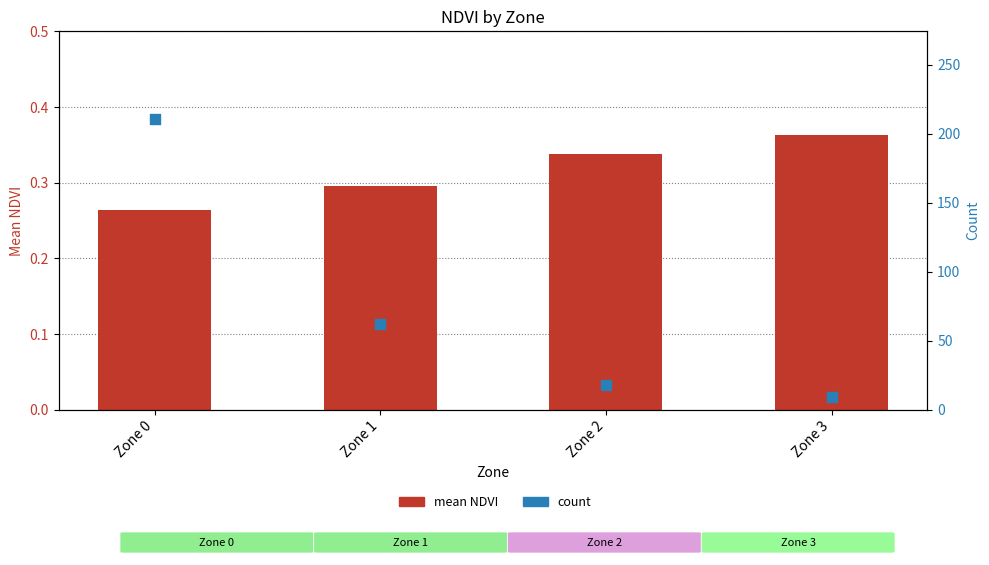

Which series has the widest spread of Y values?

count